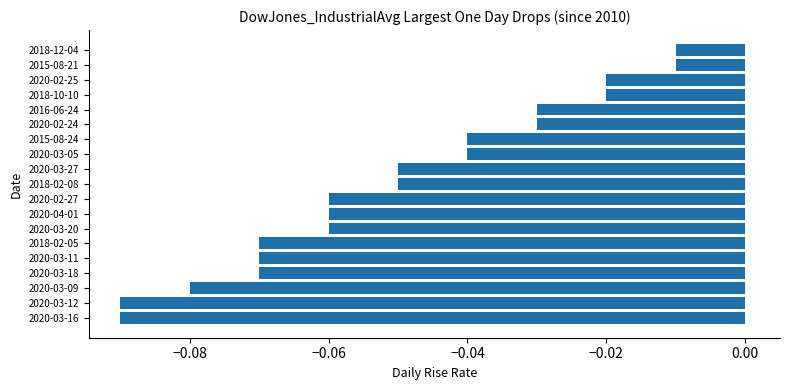

The chart shows a value of -0.0 at 2018-02-08. True or false?

False